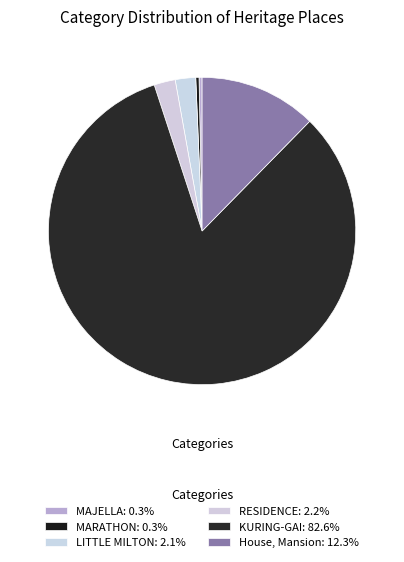

What portion of the pie excludes LITTLE MILTON?

97.9%